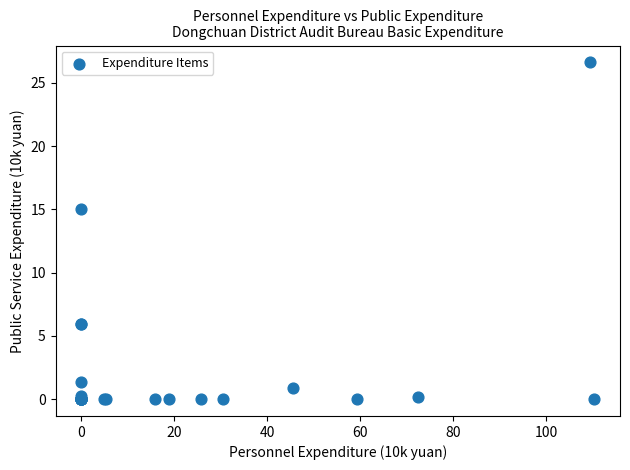

What Y value in the scatter plot is closest to 13?

15.0